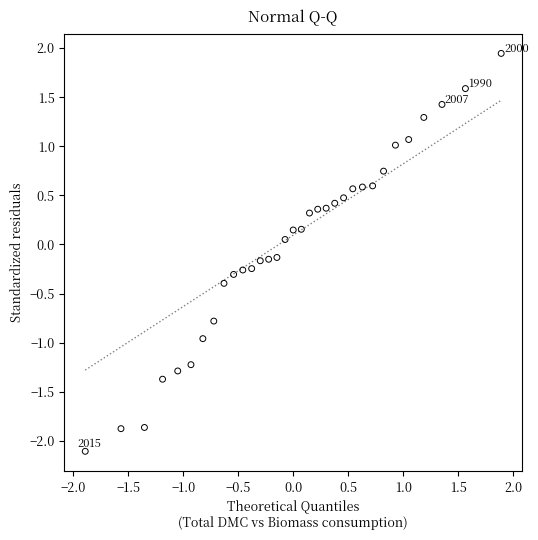

What is the range of Y values (max minus min)?

4.1